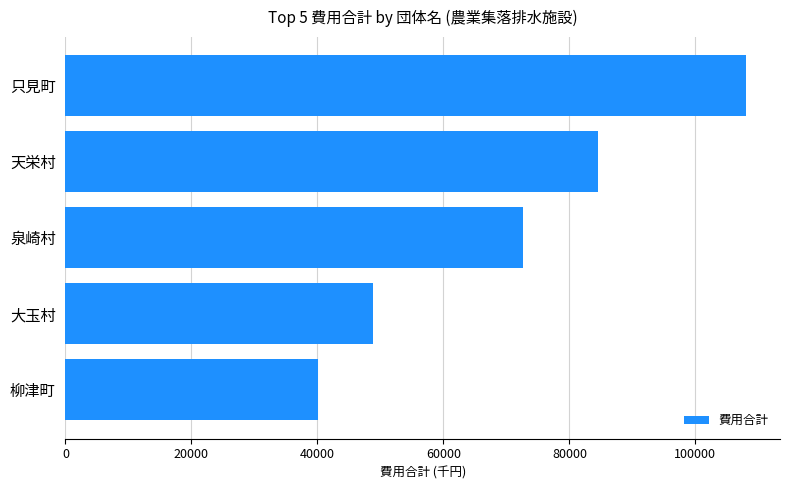

List the labels in order of value, largest first.

只見町, 天栄村, 泉崎村, 大玉村, 柳津町